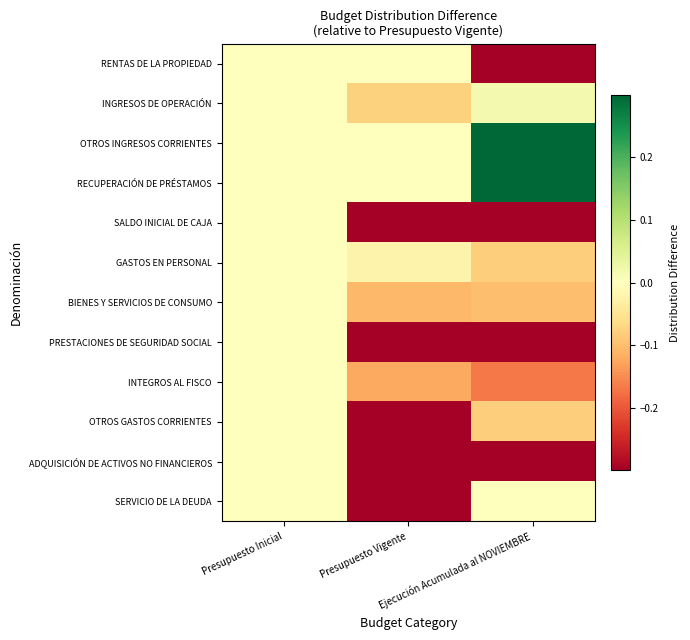

Reading left to right, list all the values displayed in this chart.

RENTAS DE LA PROPIEDAD: Presupuesto Inicial=0.0	Presupuesto Vigente=0.0	Ejecución Acumulada al NOVIEMBRE=-0.7
INGRESOS DE OPERACIÓN: Presupuesto Inicial=0.0	Presupuesto Vigente=-0.1	Ejecución Acumulada al NOVIEMBRE=0.0
OTROS INGRESOS CORRIENTES: Presupuesto Inicial=0.0	Presupuesto Vigente=0.0	Ejecución Acumulada al NOVIEMBRE=1.5
RECUPERACIÓN DE PRÉSTAMOS: Presupuesto Inicial=0.0	Presupuesto Vigente=0.0	Ejecución Acumulada al NOVIEMBRE=2.6
SALDO INICIAL DE CAJA: Presupuesto Inicial=0.0	Presupuesto Vigente=-1.0	Ejecución Acumulada al NOVIEMBRE=-1.0
GASTOS EN PERSONAL: Presupuesto Inicial=0.0	Presupuesto Vigente=-0.0	Ejecución Acumulada al NOVIEMBRE=-0.1
BIENES Y SERVICIOS DE CONSUMO: Presupuesto Inicial=0.0	Presupuesto Vigente=-0.1	Ejecución Acumulada al NOVIEMBRE=-0.1
PRESTACIONES DE SEGURIDAD SOCIAL: Presupuesto Inicial=0.0	Presupuesto Vigente=-1.0	Ejecución Acumulada al NOVIEMBRE=-0.4
INTEGROS AL FISCO: Presupuesto Inicial=0.0	Presupuesto Vigente=-0.1	Ejecución Acumulada al NOVIEMBRE=-0.2
OTROS GASTOS CORRIENTES: Presupuesto Inicial=0.0	Presupuesto Vigente=-1.0	Ejecución Acumulada al NOVIEMBRE=-0.1
ADQUISICIÓN DE ACTIVOS NO FINANCIEROS: Presupuesto Inicial=0.0	Presupuesto Vigente=-1.0	Ejecución Acumulada al NOVIEMBRE=-0.5
SERVICIO DE LA DEUDA: Presupuesto Inicial=0.0	Presupuesto Vigente=-1.0	Ejecución Acumulada al NOVIEMBRE=-0.0